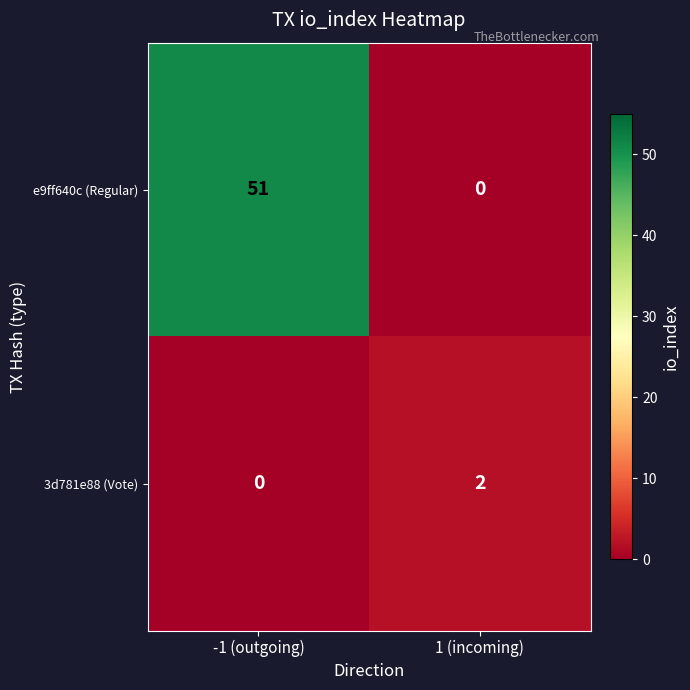

At which label is e9ff640c (Regular) closest to 25?

1 (incoming)